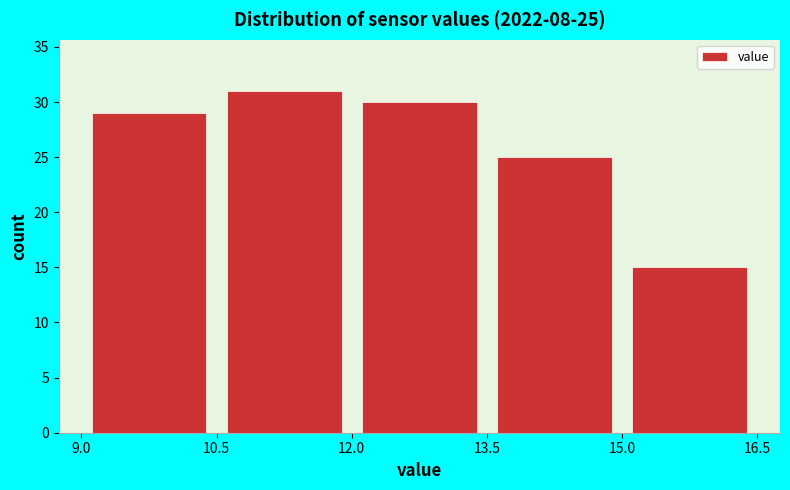

Which range on the x-axis has the tallest bar?

10.5 to 12.0